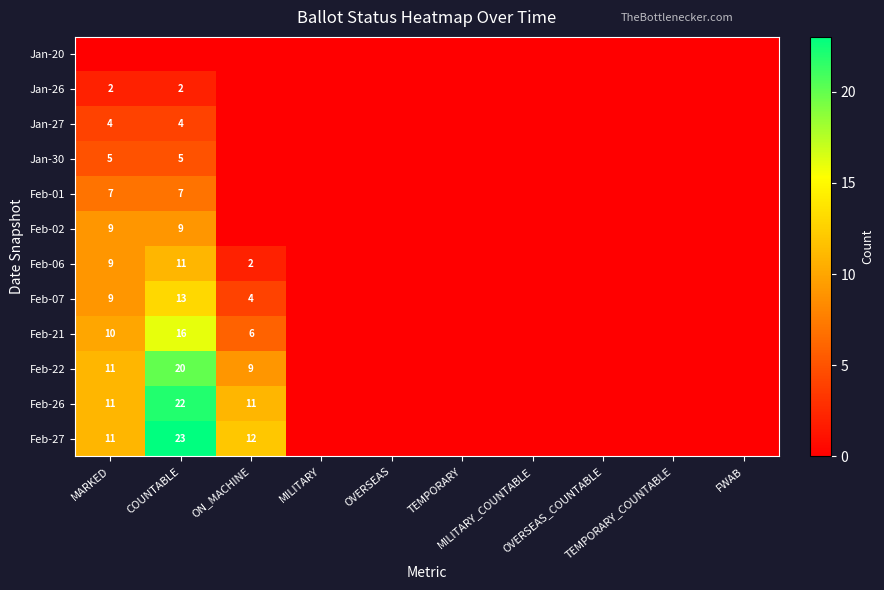

Which category has the highest value in the Jan-27 series?

MARKED